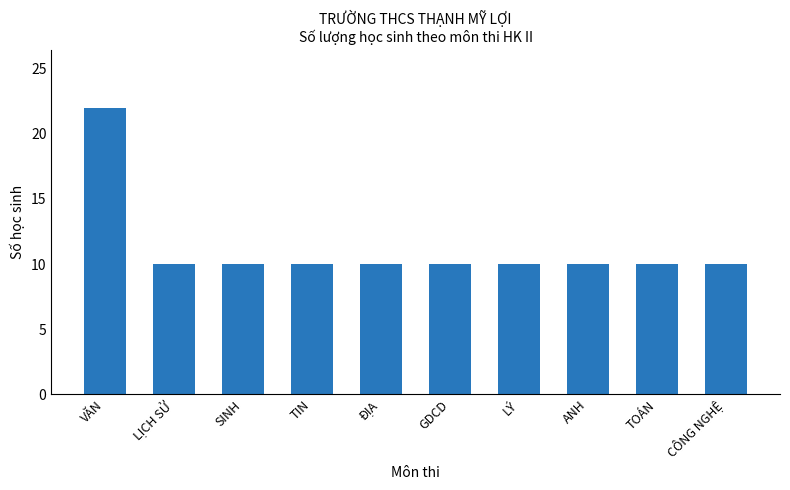

What is the change in value from VĂN to ĐỊA?

-12